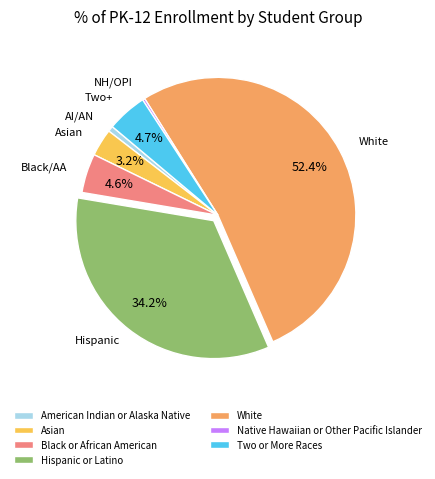

Is there any slice that represents more than half of the pie?

Yes